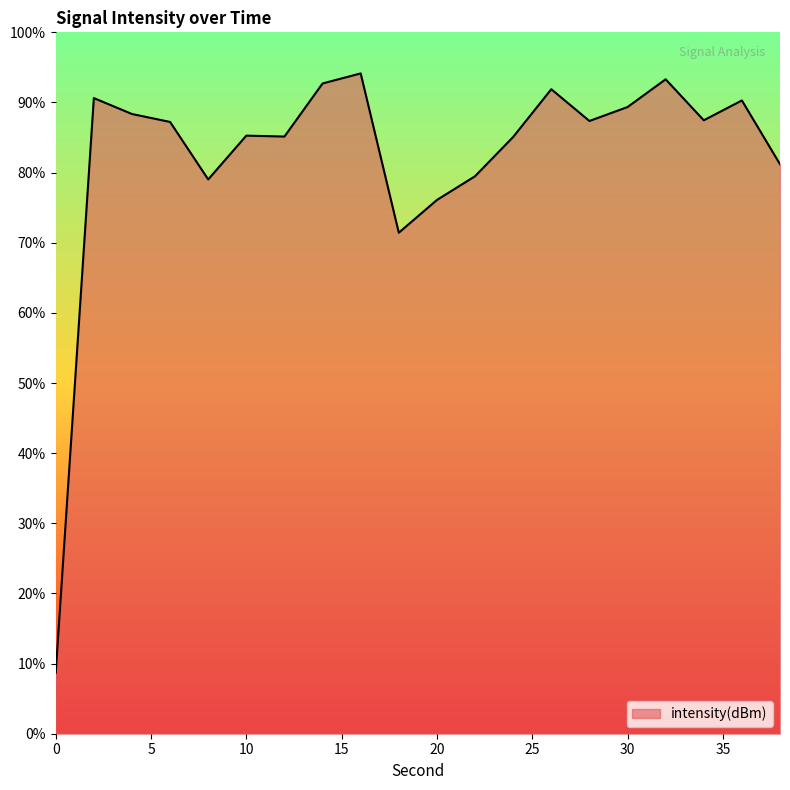

How many interior local peaks (higher than both neighbors) does the data have?

6